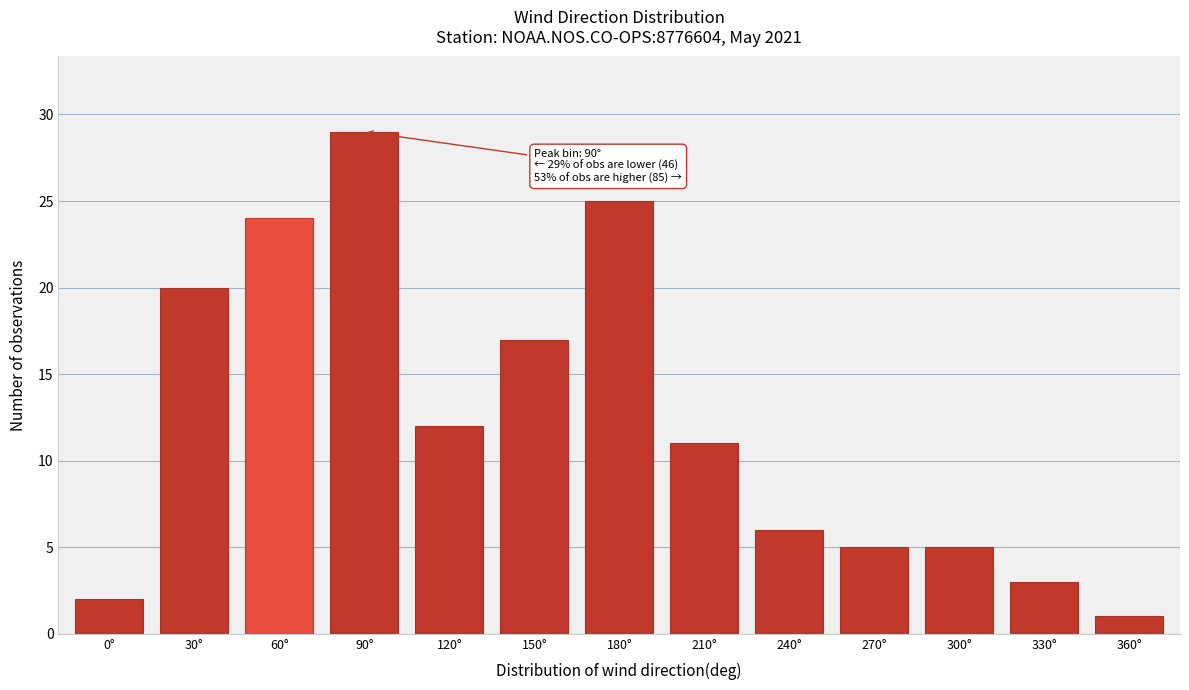

Reading left to right, what are all the values shown in this chart?

0°=2	30°=20	60°=24	90°=29	120°=12	150°=17	180°=25	210°=11	240°=6	270°=5	300°=5	330°=3	360°=1